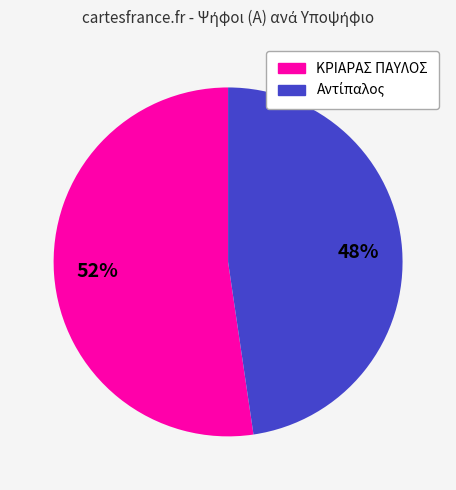

Is there a majority slice in this chart?

Yes